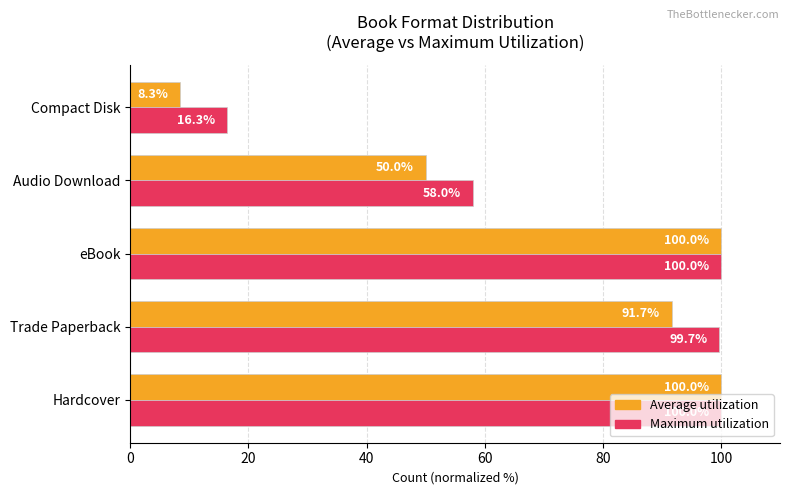

What is the difference between the Average utilization values at Compact Disk and eBook?

91.7